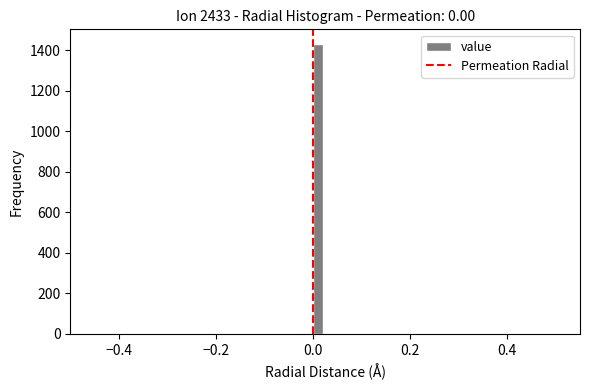

Around what value on the x-axis is the tallest bar? Give the approximate position of its centre, as read against the axis.

0.02